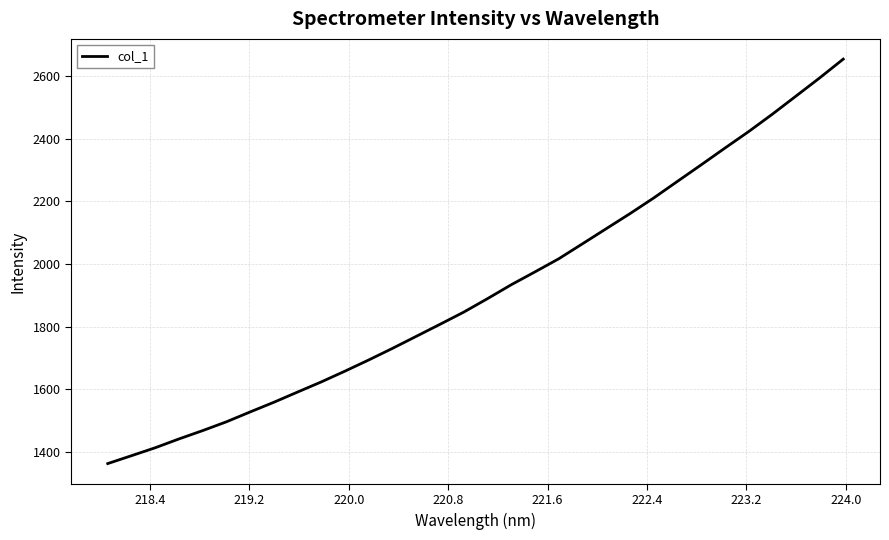

How many series are shown in this chart?

1